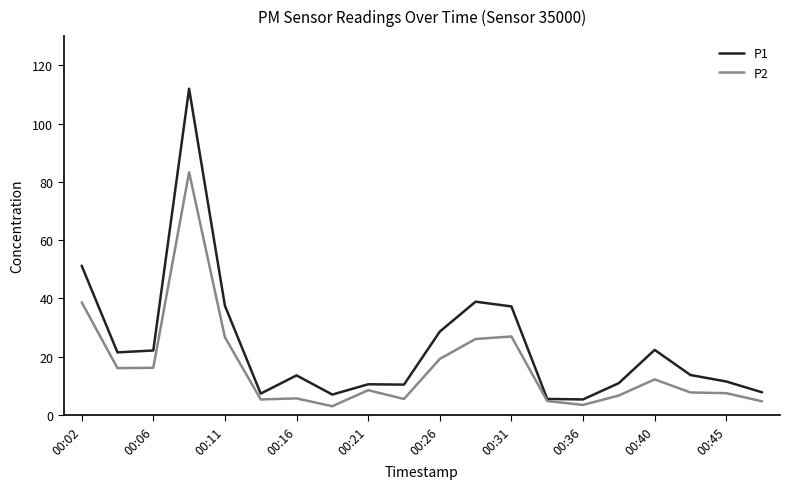

Which series has the largest range (max minus min)?

P1